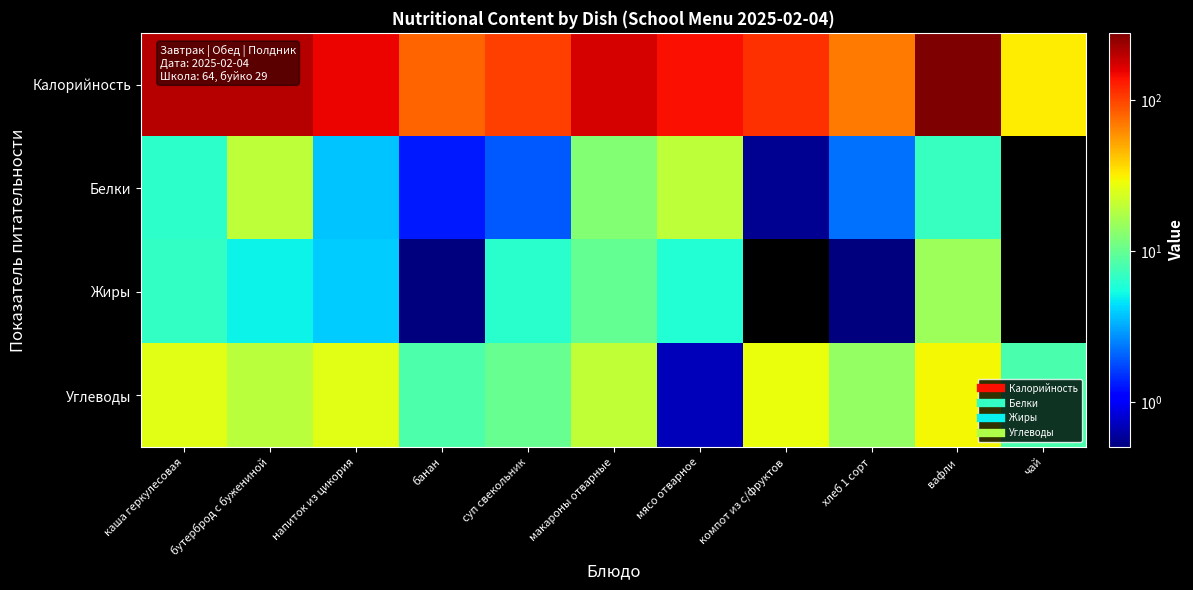

At which category is the sum across all series the highest?

вафли